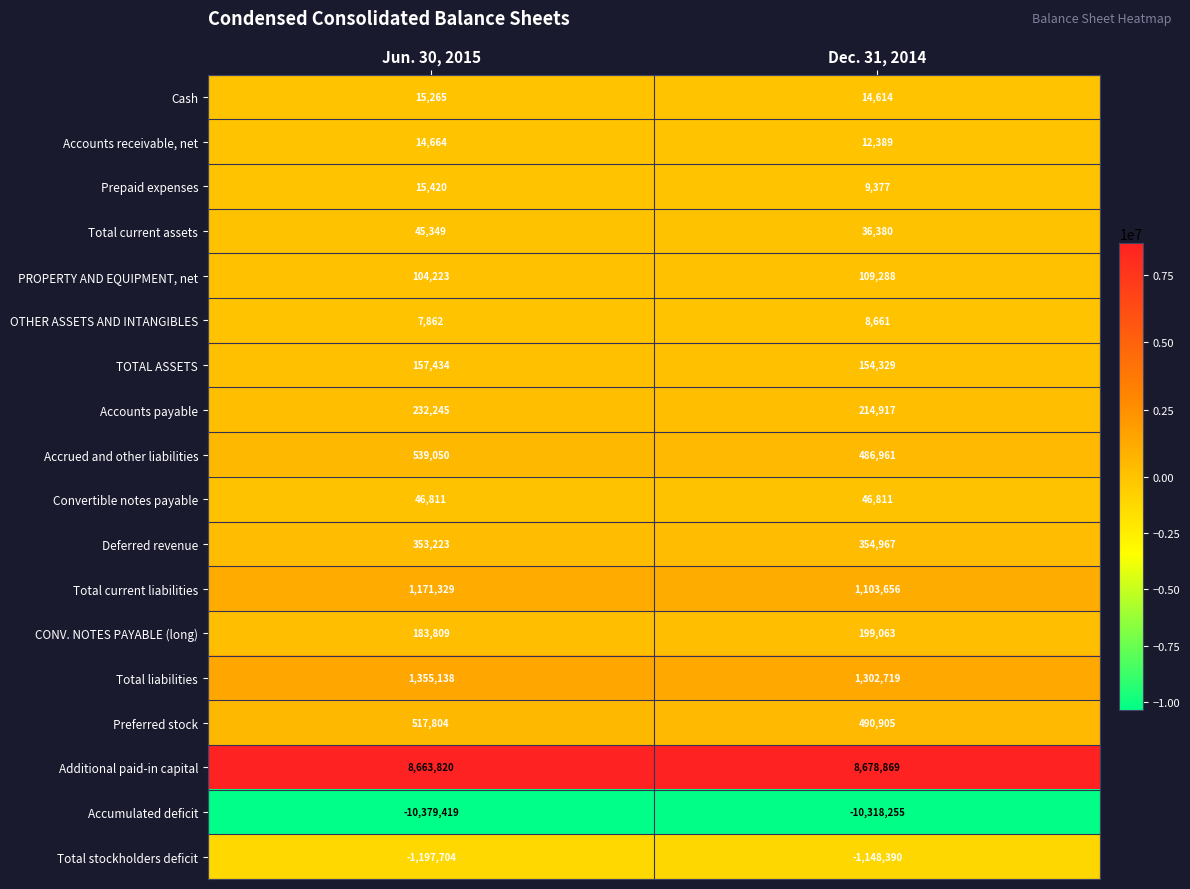

True or false: Total current liabilities has a value of 1103656 at Dec. 31, 2014.

True